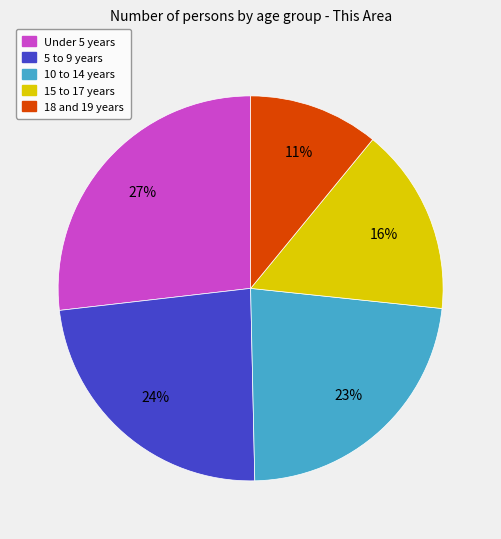

What is the smallest slice in the pie chart?

18 and 19 years